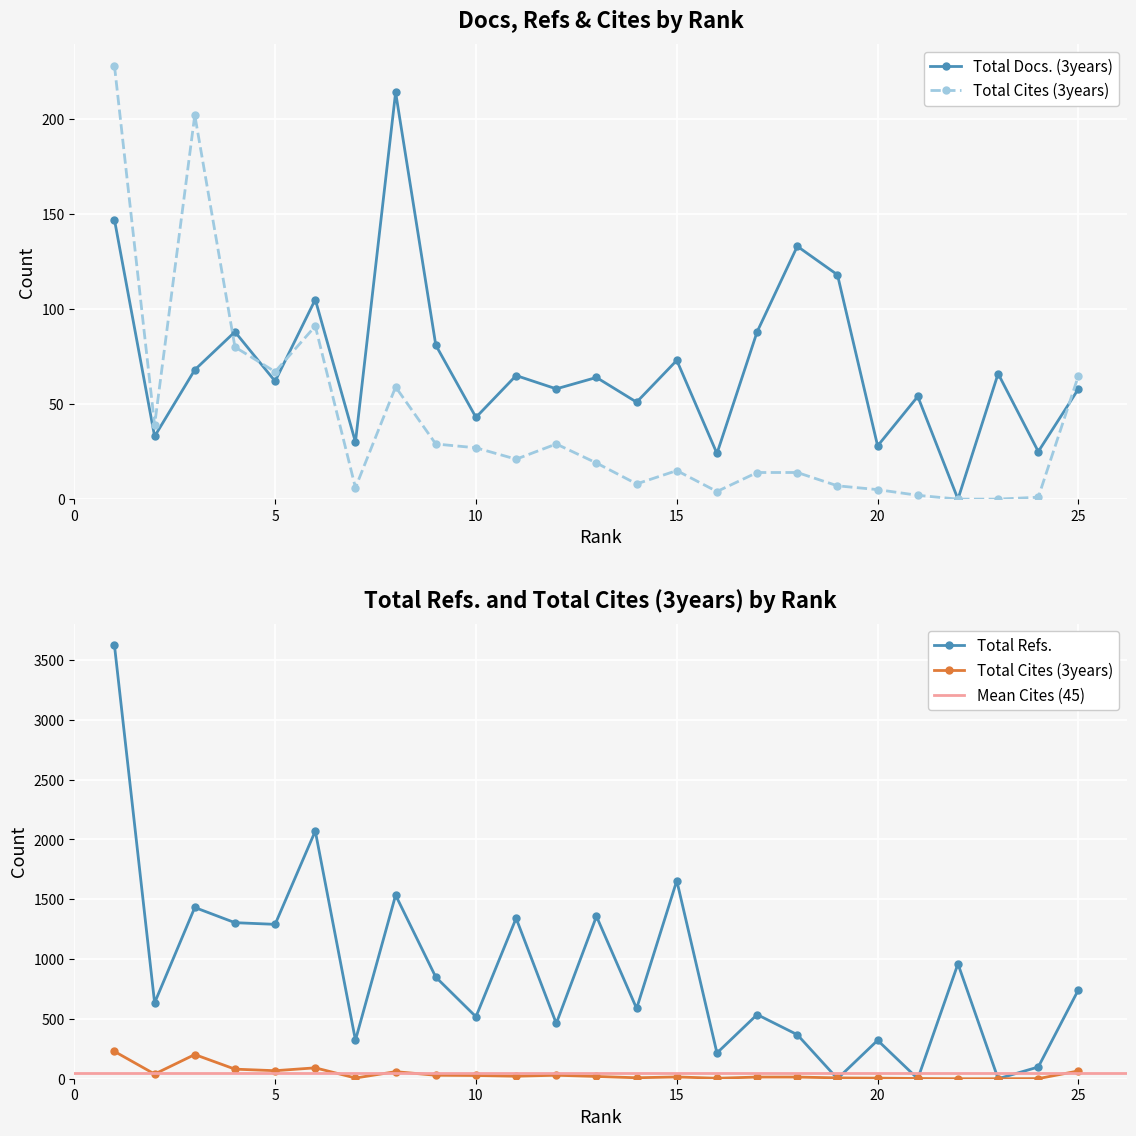

In Total Docs. (3years), how many points are lower than both neighbors (excluding endpoints)?

10